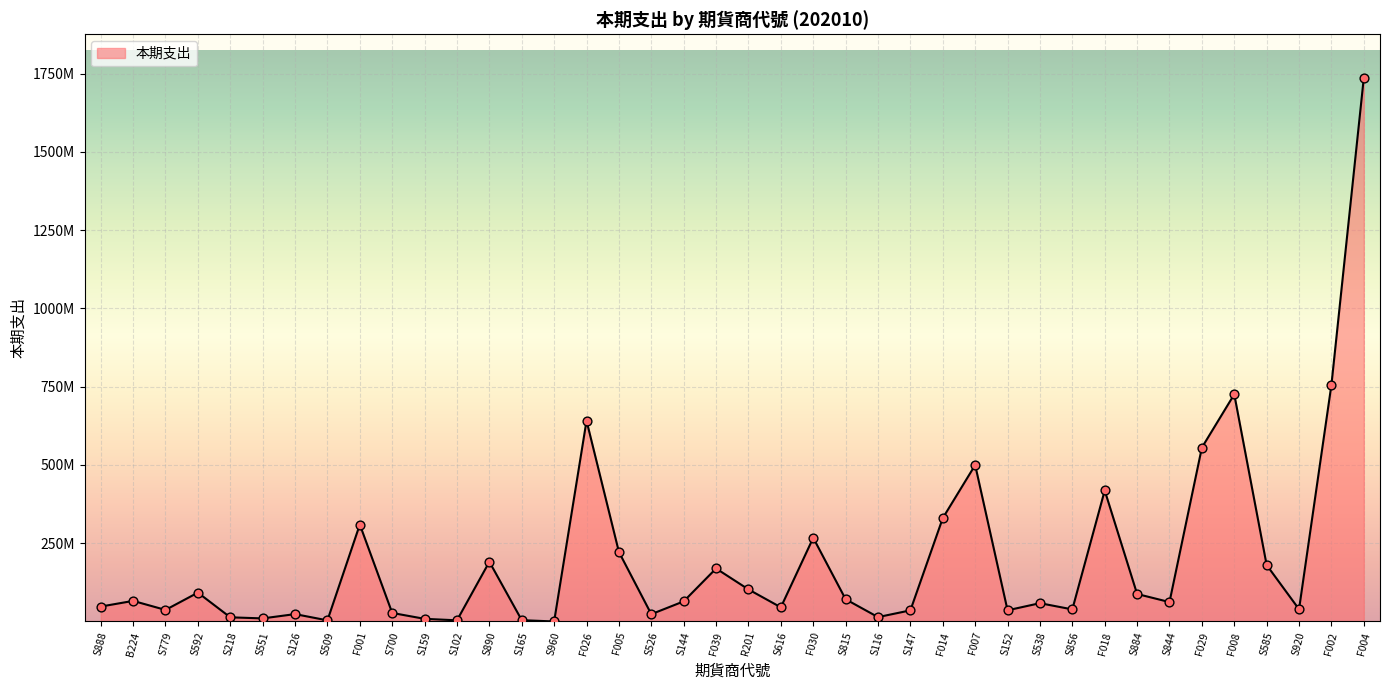

Which has a higher value, S616 or F008?

F008